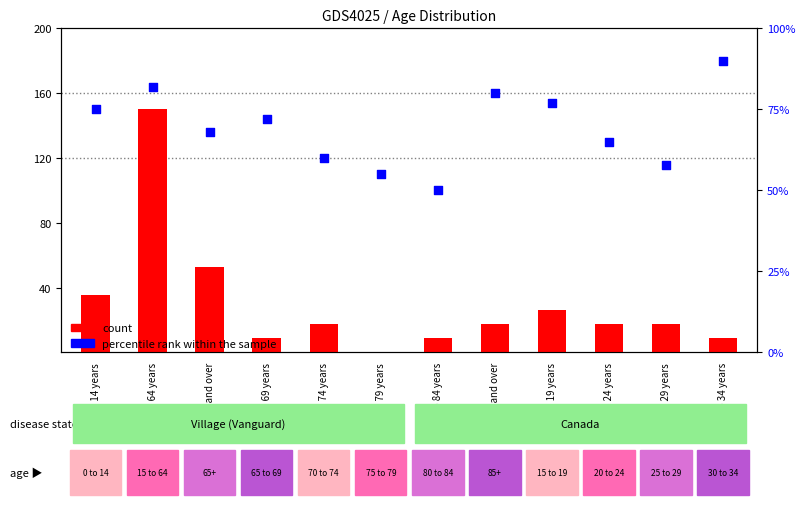

Which series has the largest Y range (max minus min)?

count